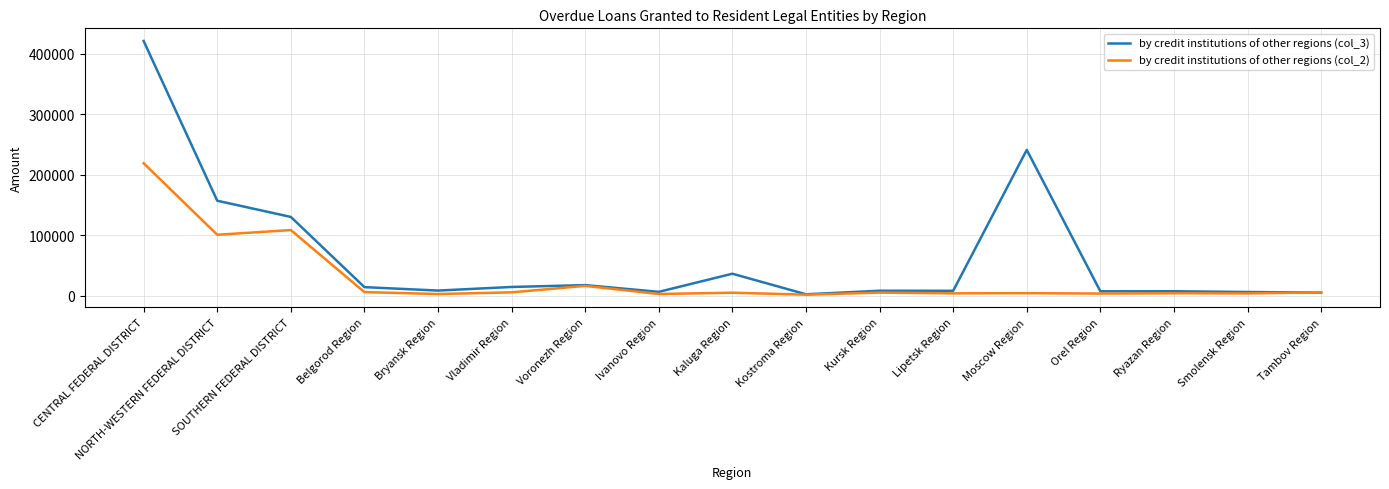

Which series ends up on top after the final intersection of by credit institutions of other regions (col_3) and by credit institutions of other regions (col_2)?

by credit institutions of other regions (col_2)